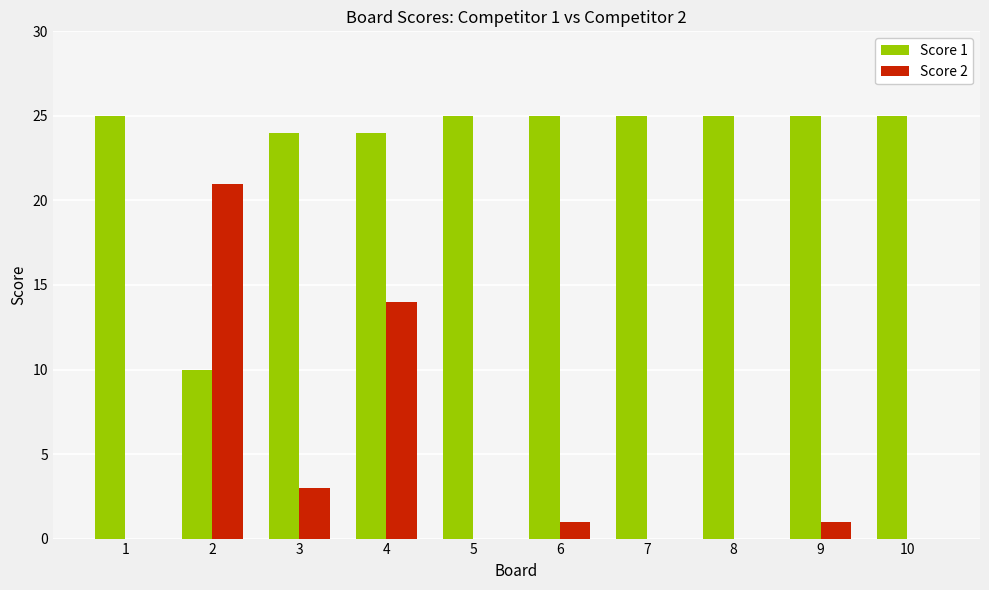

What is the greatest value displayed?

25